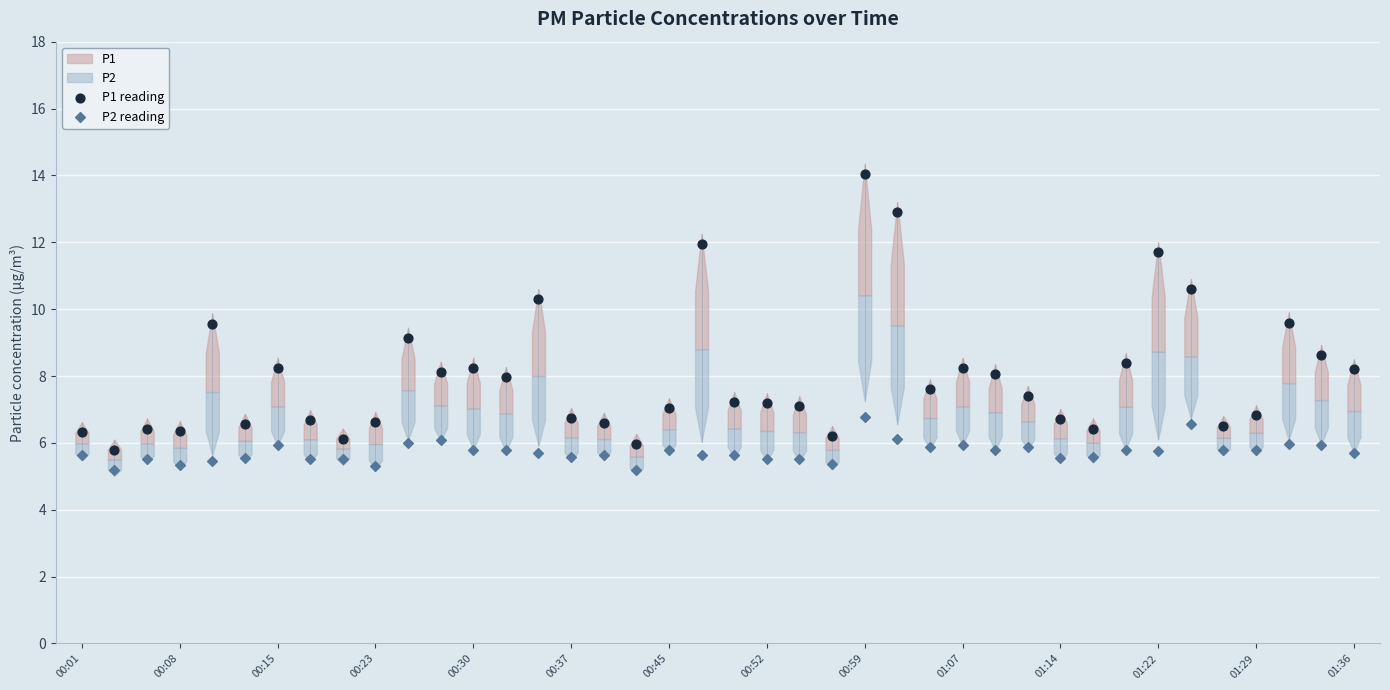

Which series has the largest Y range (max minus min)?

P1 reading